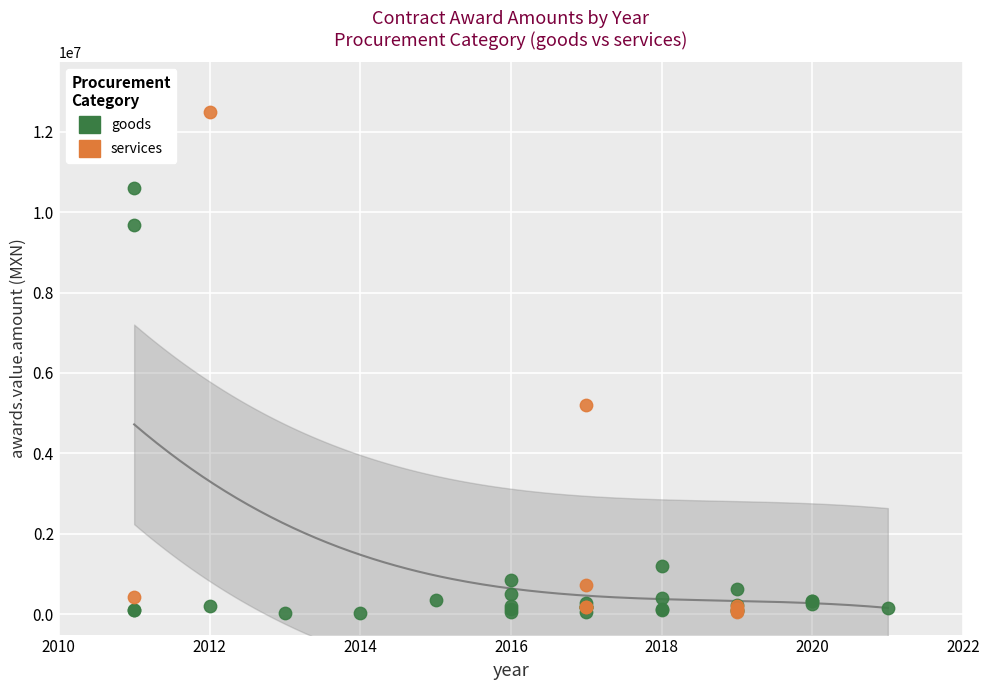

Which series has the widest spread of Y values?

services